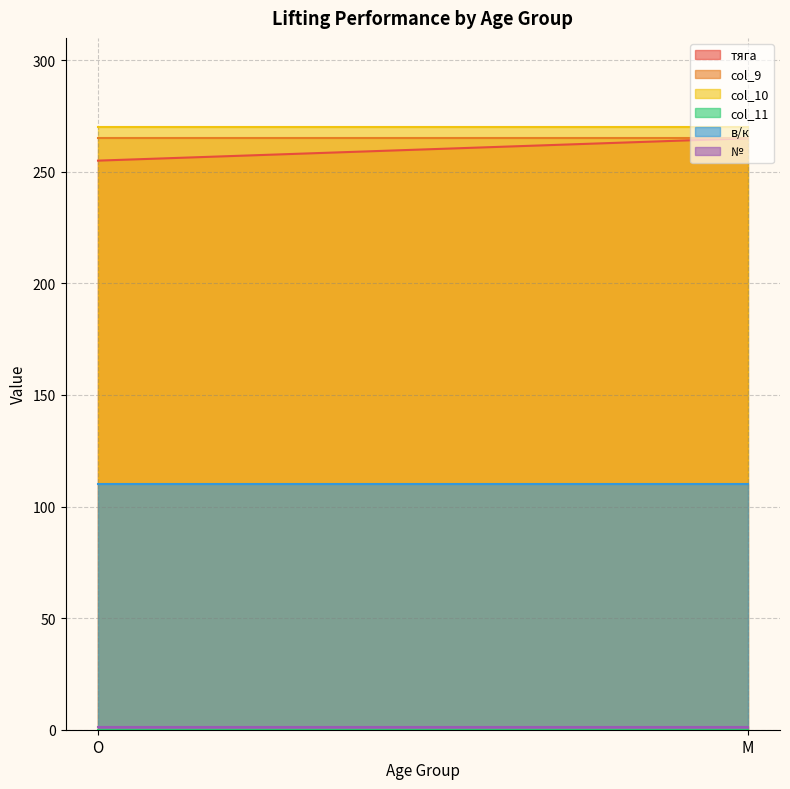

Between M and O, which is larger?

M